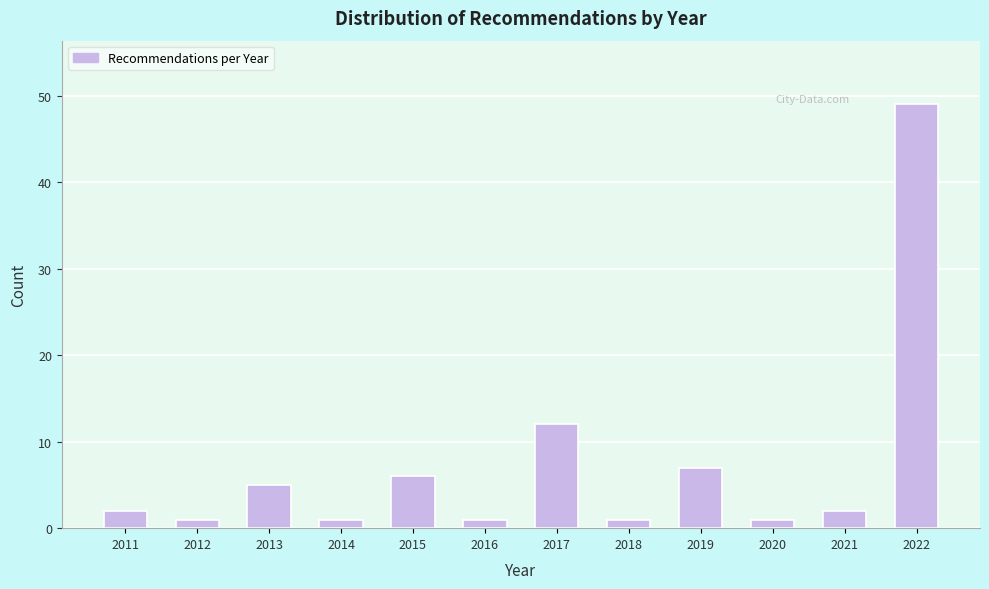

Reading right to left, transcribe all the data shown in this chart.

49	2	1	7	1	12	1	6	1	5	1	2